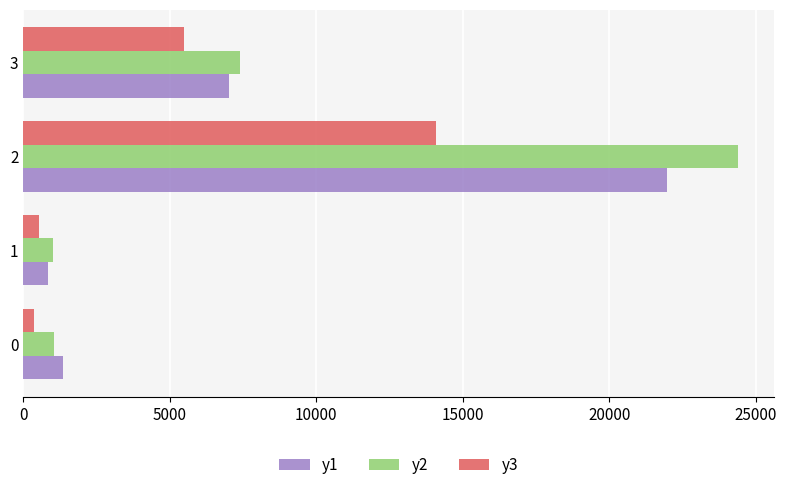

What is the difference between the highest and lowest values at 2?

10312